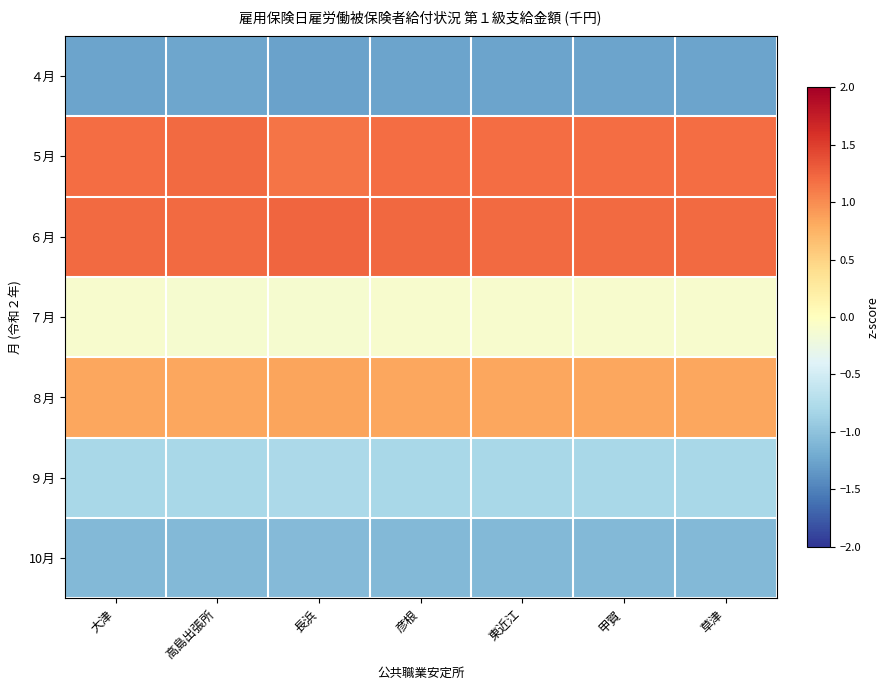

What is the maximum value shown in the chart?

1.2